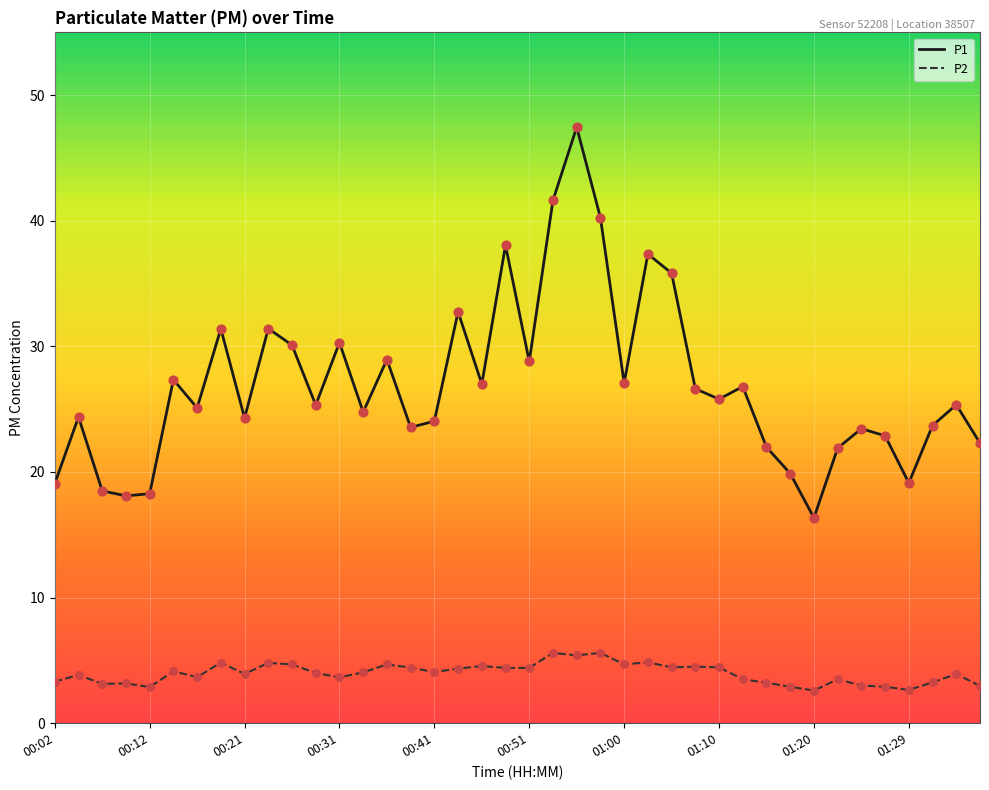

Which series has the largest total across all categories?

P1